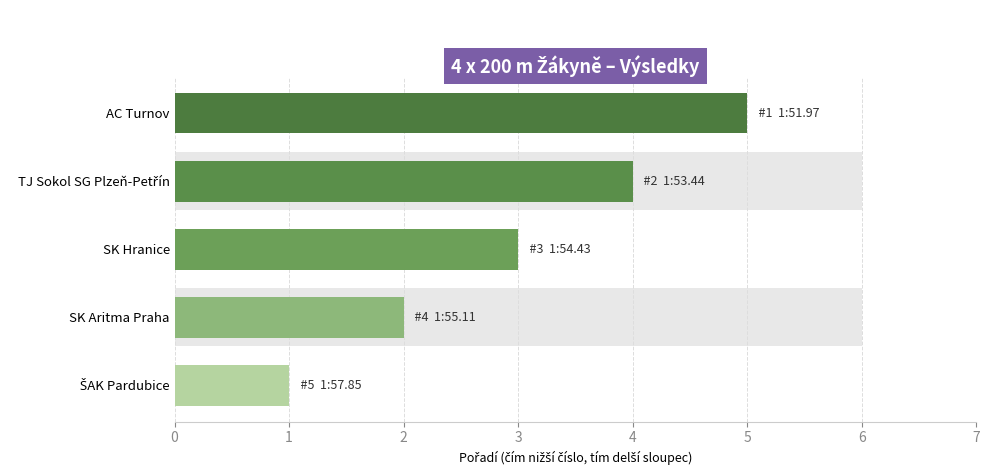

How many categories are shown in the chart?

5